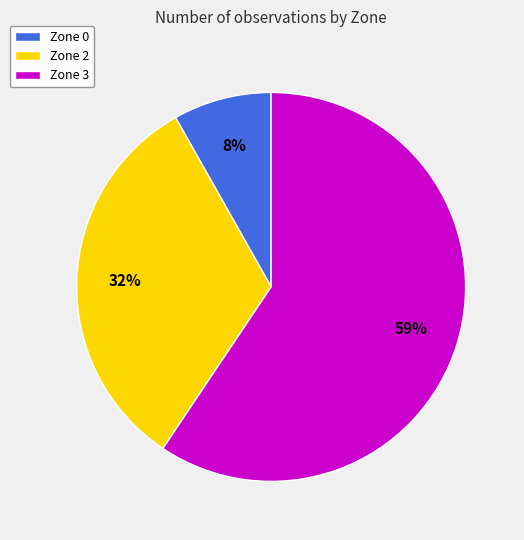

Is there a majority slice in this chart?

Yes